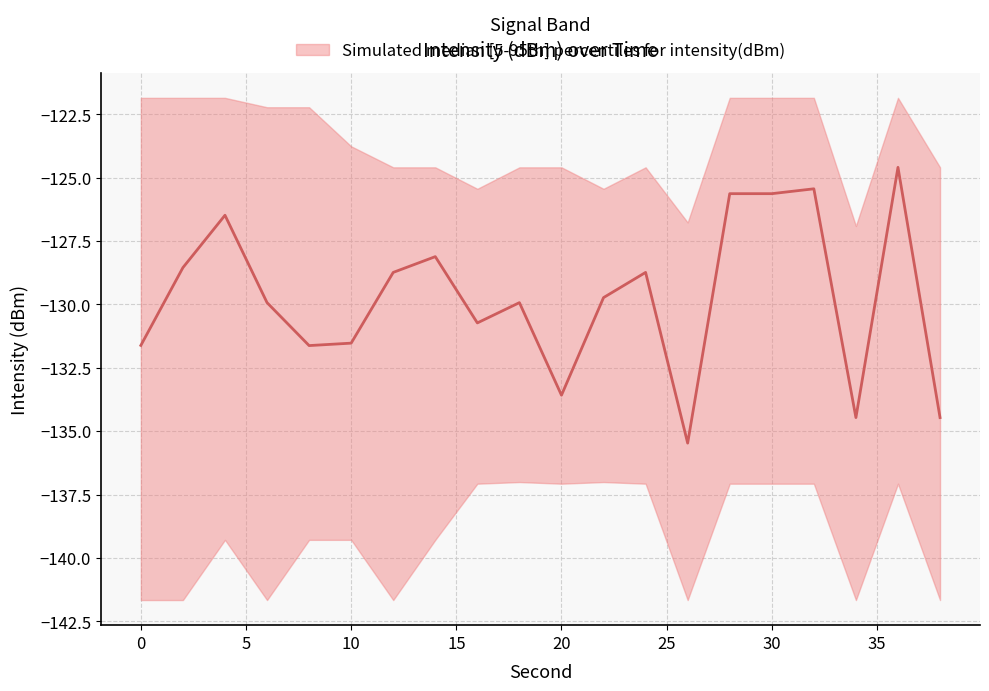

Reading left to right, list all the values displayed in this chart.

intensity_median: -131.6	-128.5	-126.5	-129.9	-131.6	-131.5	-128.7	-128.1	-130.7	-129.9	-133.6	-129.7	-128.7	-135.5	-125.6	-125.6	-125.4	-134.5	-124.6	-134.5
intensity_upper: -121.9	-121.9	-121.9	-122.2	-122.2	-123.8	-124.6	-124.6	-125.4	-124.6	-124.6	-125.4	-124.6	-126.8	-121.9	-121.9	-121.9	-126.9	-121.9	-124.6
intensity_lower: -141.7	-141.7	-139.3	-141.7	-139.3	-139.3	-141.7	-139.3	-137.1	-137.0	-137.1	-137.0	-137.1	-141.7	-137.1	-137.1	-137.1	-141.7	-137.1	-141.7